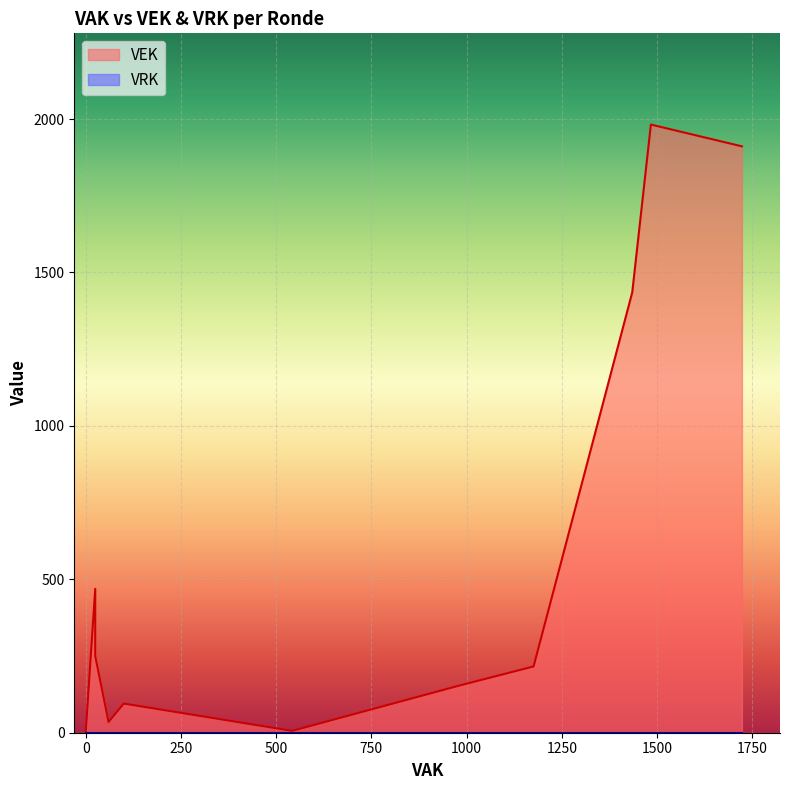

True or false: VRK and VAK intersect in this chart.

False